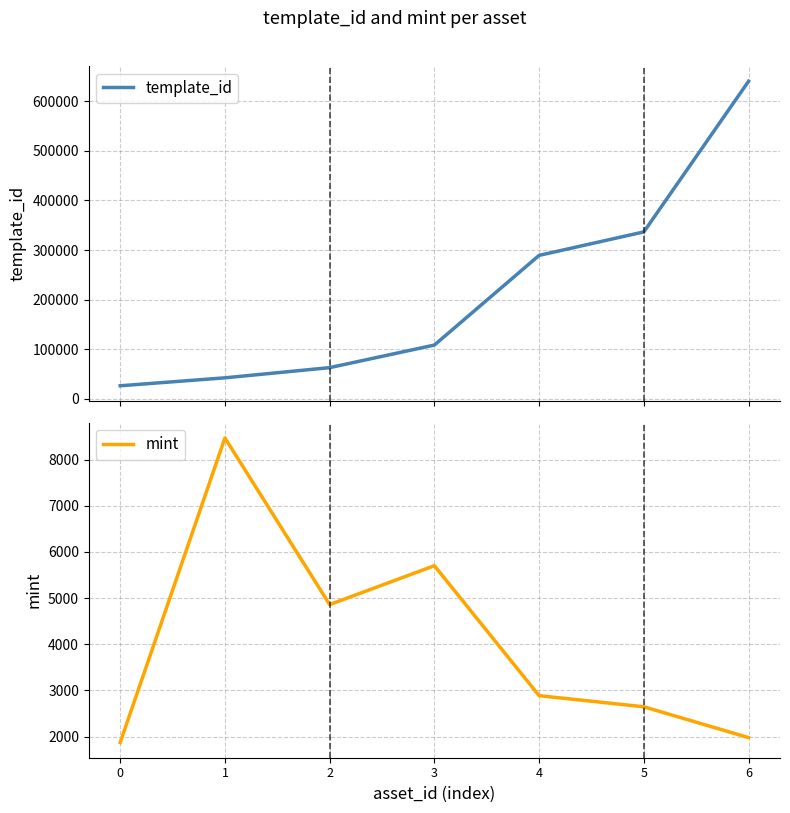

True or false: template_id and mint intersect in this chart.

False